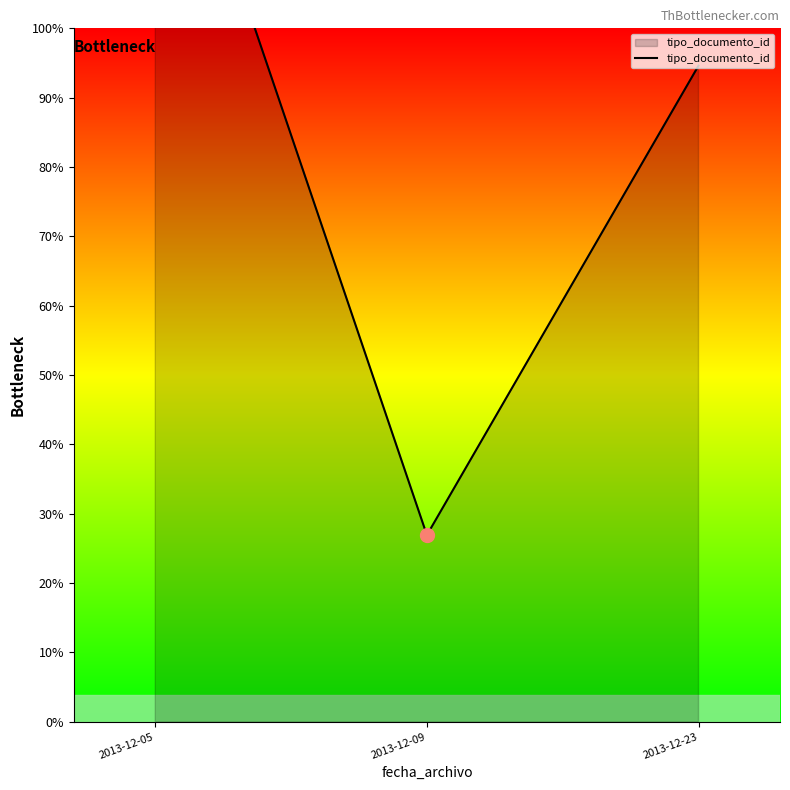

Which label corresponds to the largest value in the chart?

2013-12-05